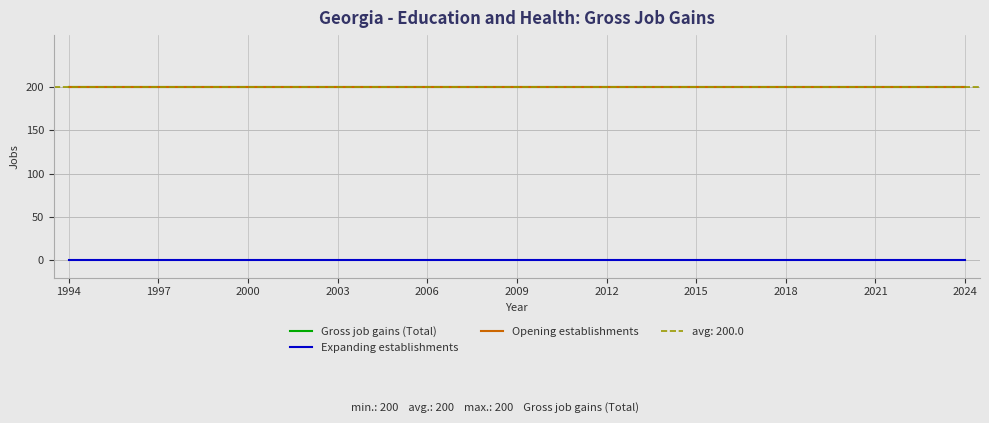

Does the chart have visible grid lines?

Yes